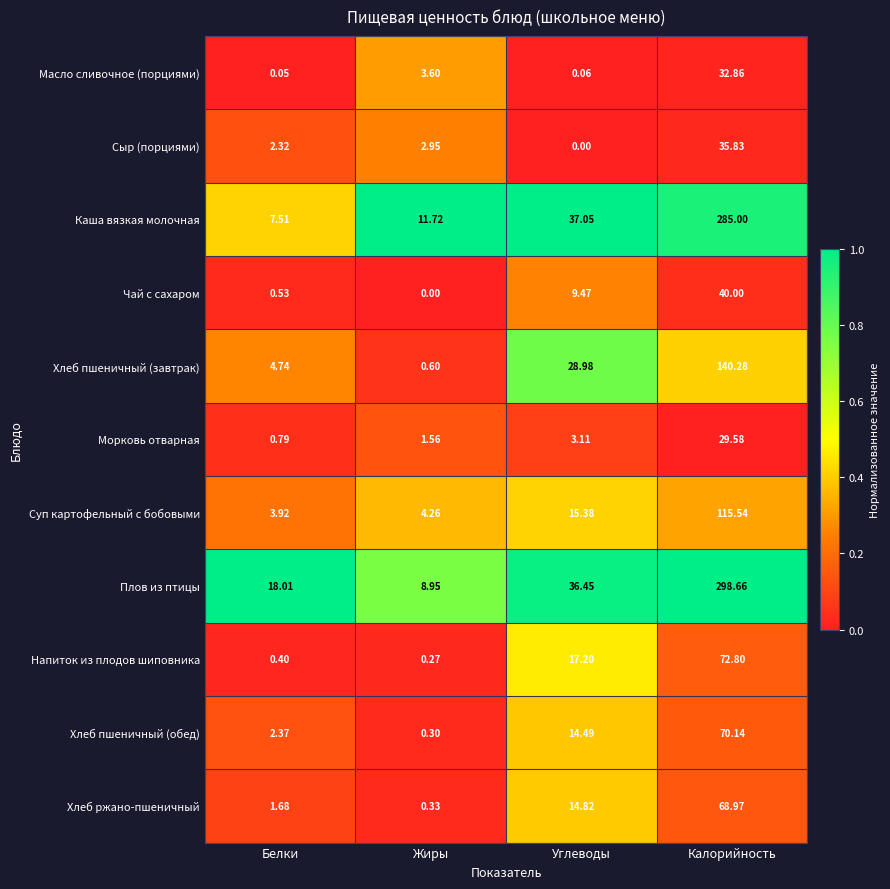

Rank the series by their maximum value, from highest to lowest.

Плов из птицы, Каша вязкая молочная, Хлеб пшеничный (завтрак), Суп картофельный с бобовыми, Напиток из плодов шиповника, Хлеб пшеничный (обед), Хлеб ржано-пшеничный, Чай с сахаром, Сыр (порциями), Масло сливочное (порциями), Морковь отварная